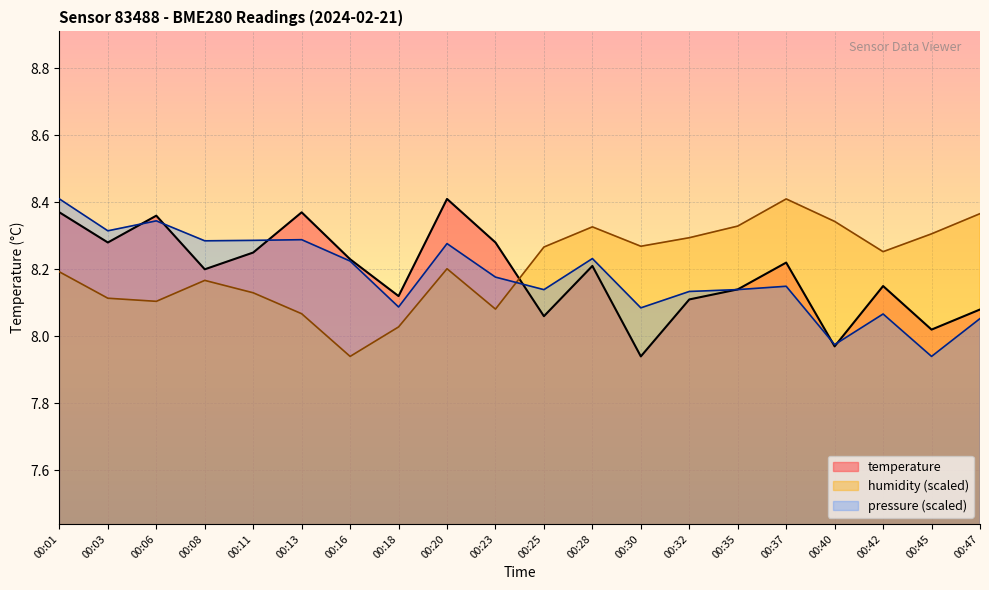

In pressure_norm, how many points are higher than both neighbors (excluding endpoints)?

6